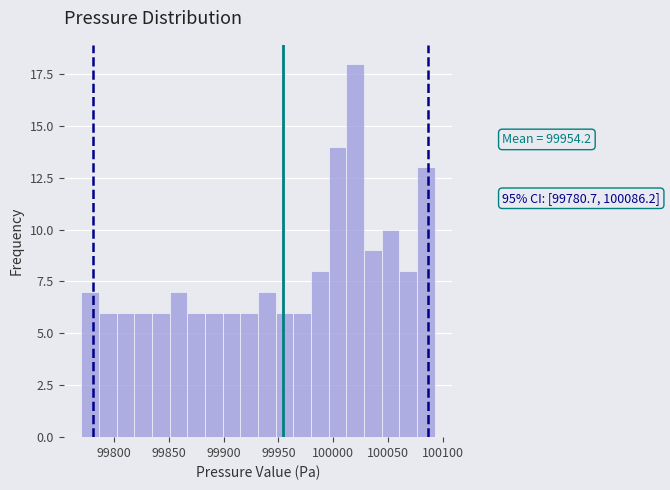

Read against the x-axis, roughly where is the centre of the tallest bar?

100020